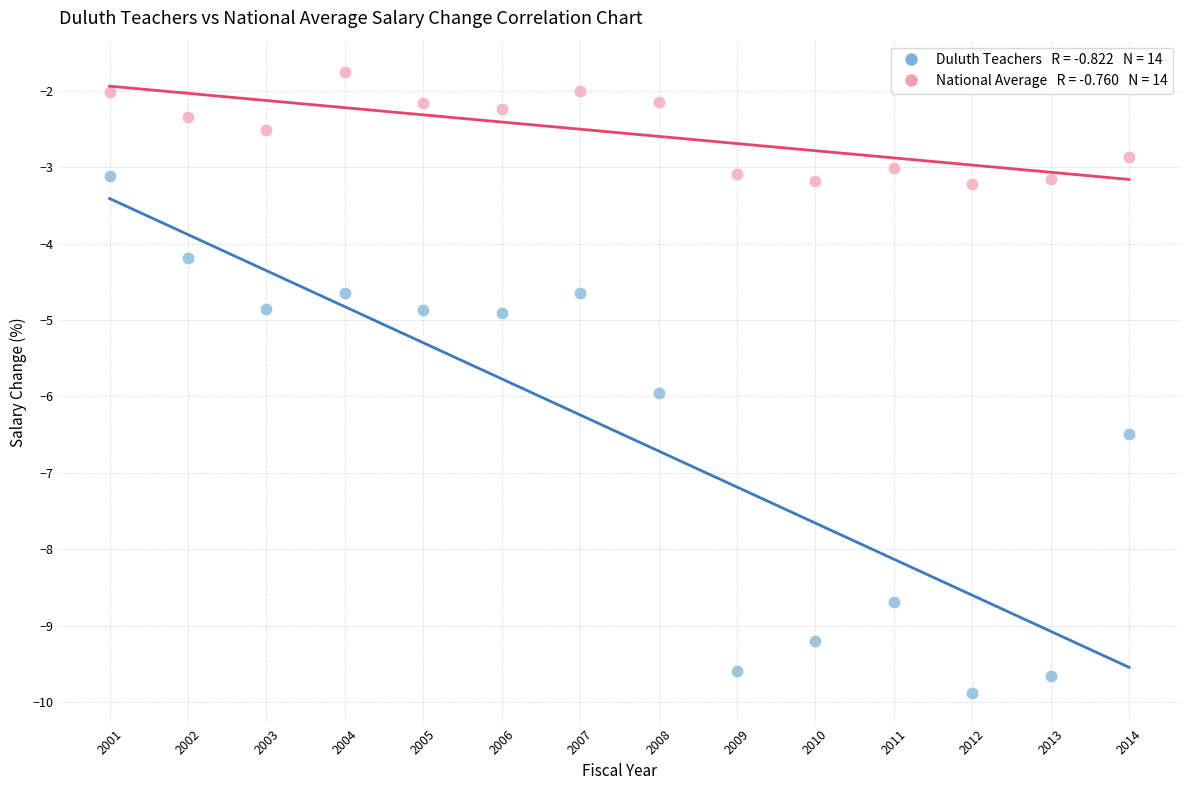

Across all data points, what is the range of Y values (max minus min)?

8.1